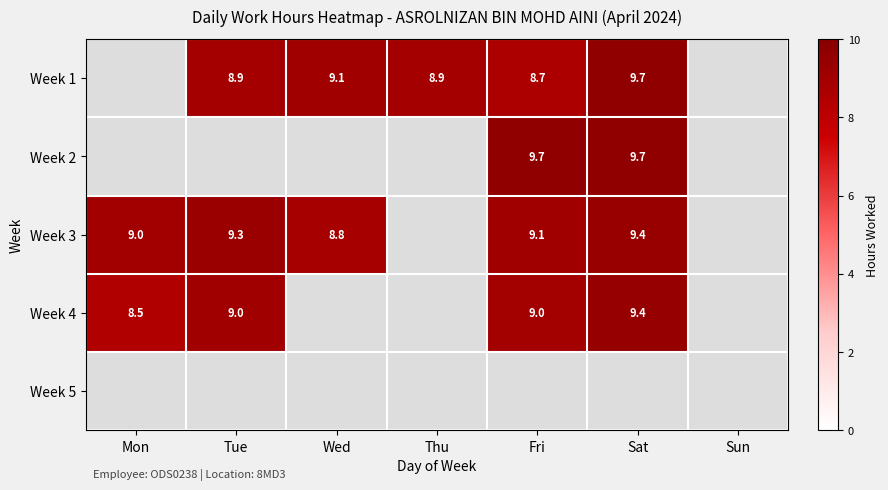

How many distinct data groups are displayed?

5